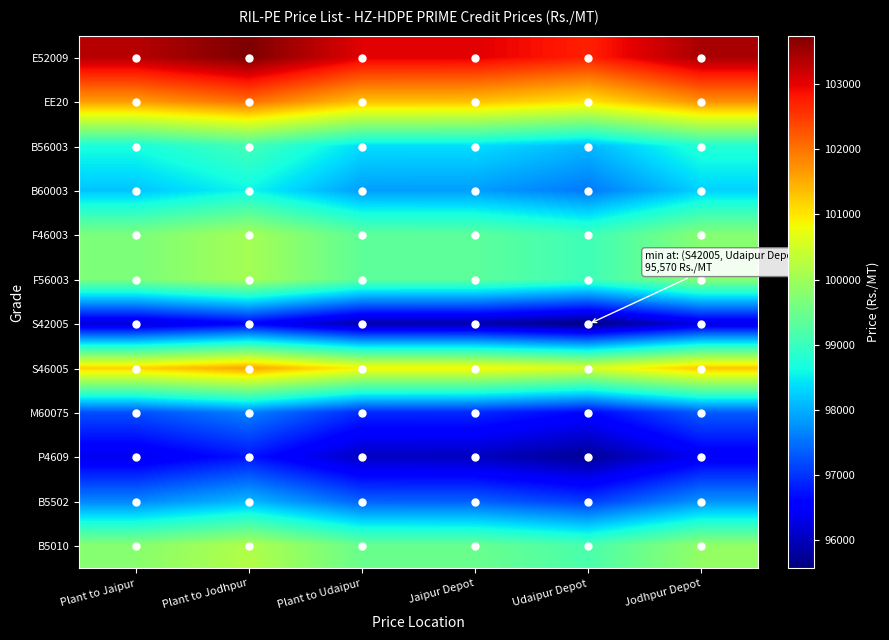

What is the spread (max minus min) of values at Plant to Udaipur?

7160